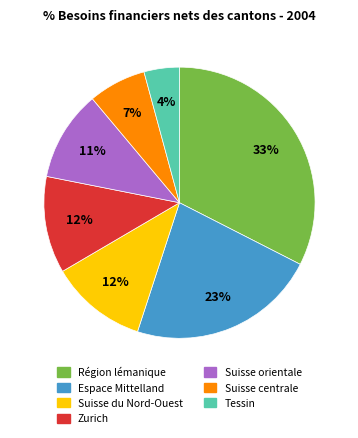

What is the ratio of the value at Espace Mittelland to the value at Suisse centrale?

3.3